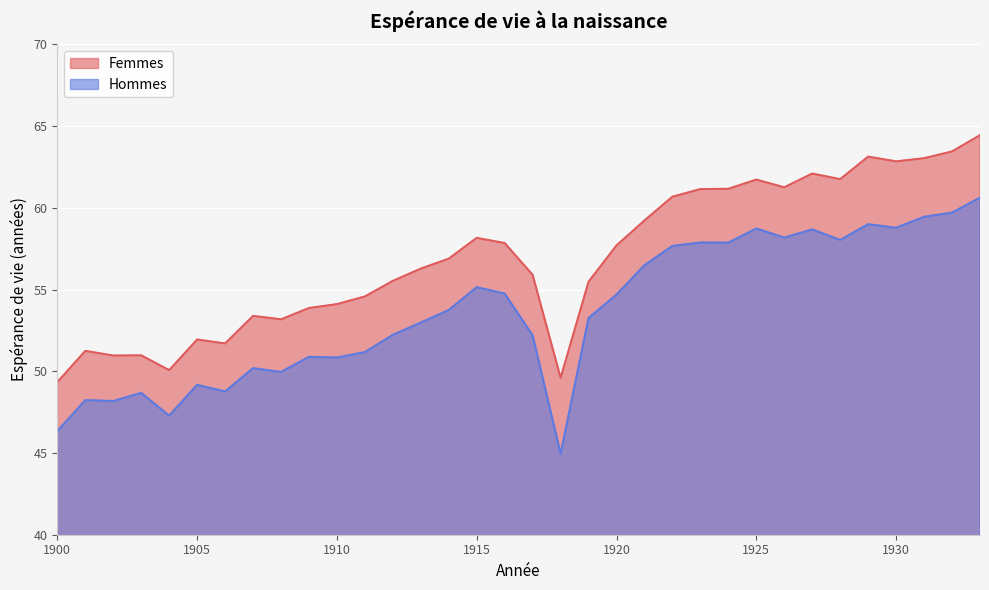

True or false: Femmes and Hommes intersect in this chart.

False